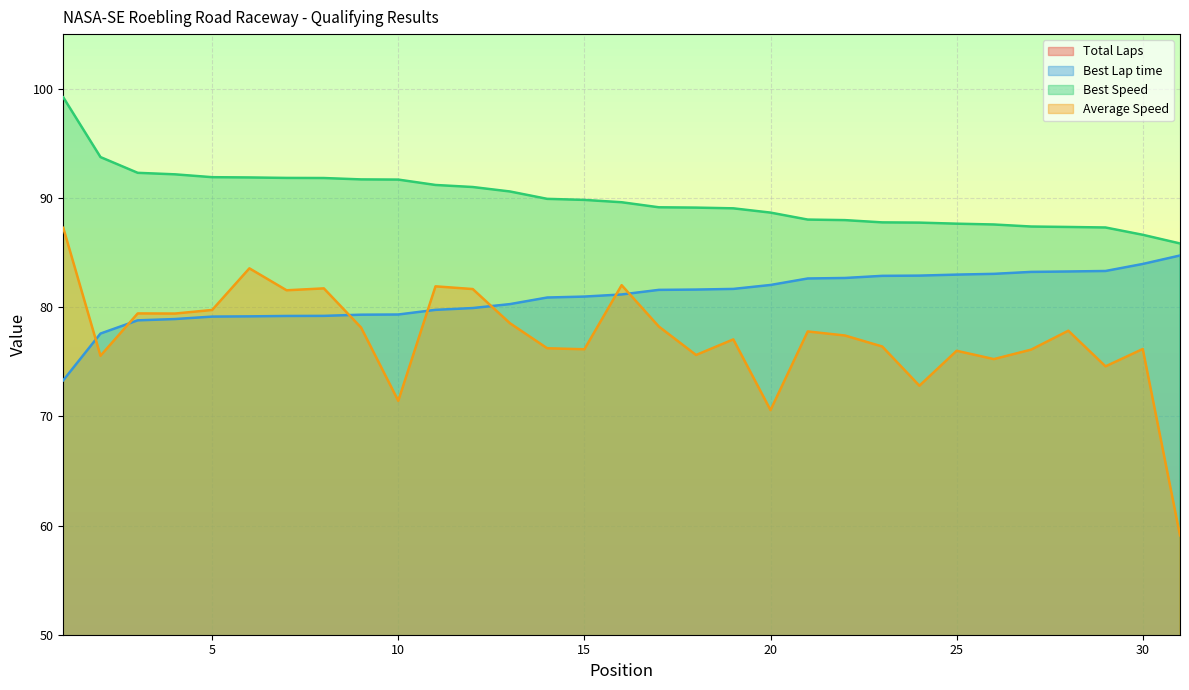

Which series has the largest total across all categories?

Best Speed